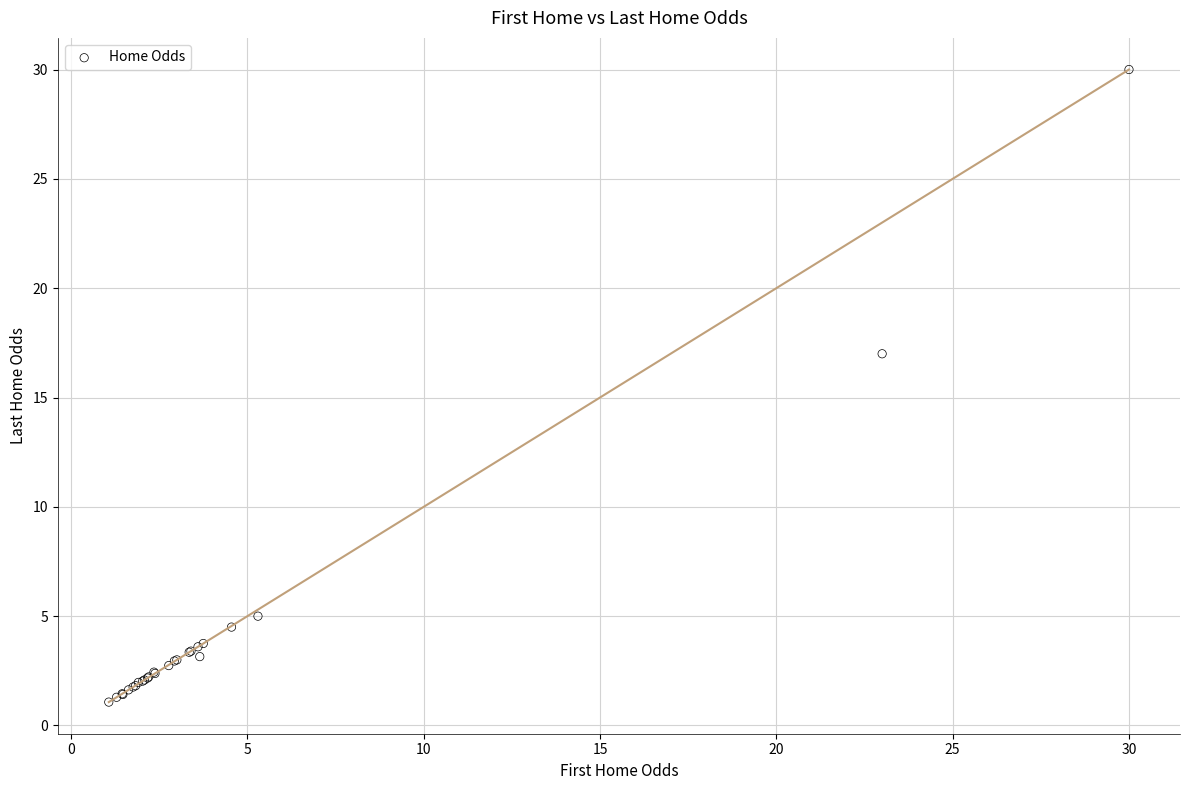

What Y value in the scatter plot is closest to 15?

17.0